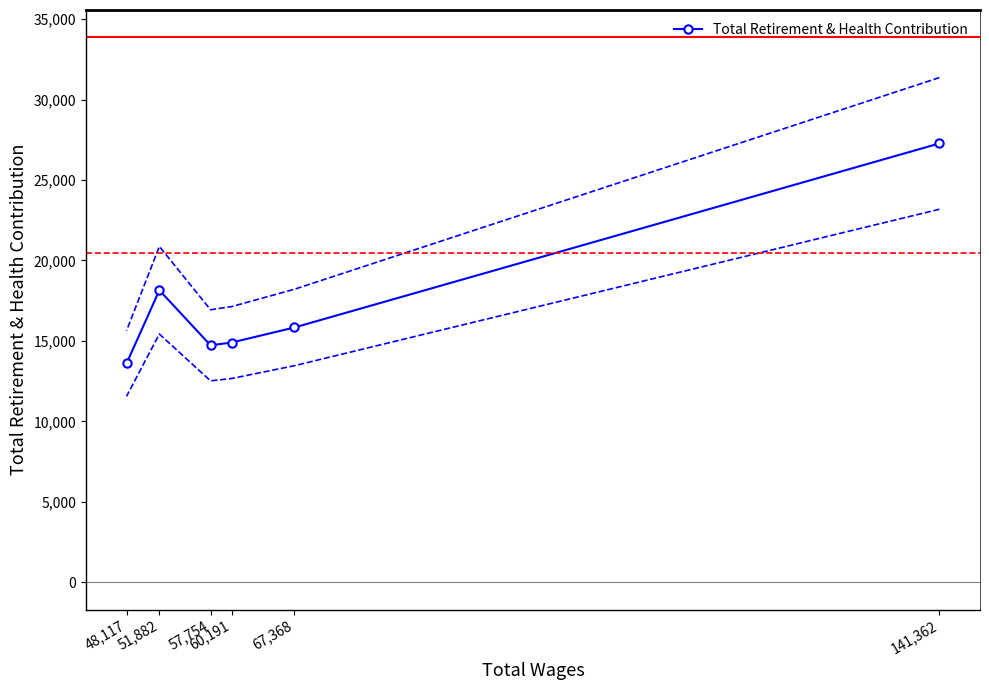

List the labels in order of value, smallest first.

48,117, 57,754, 60,191, 67,368, 51,882, 141,362